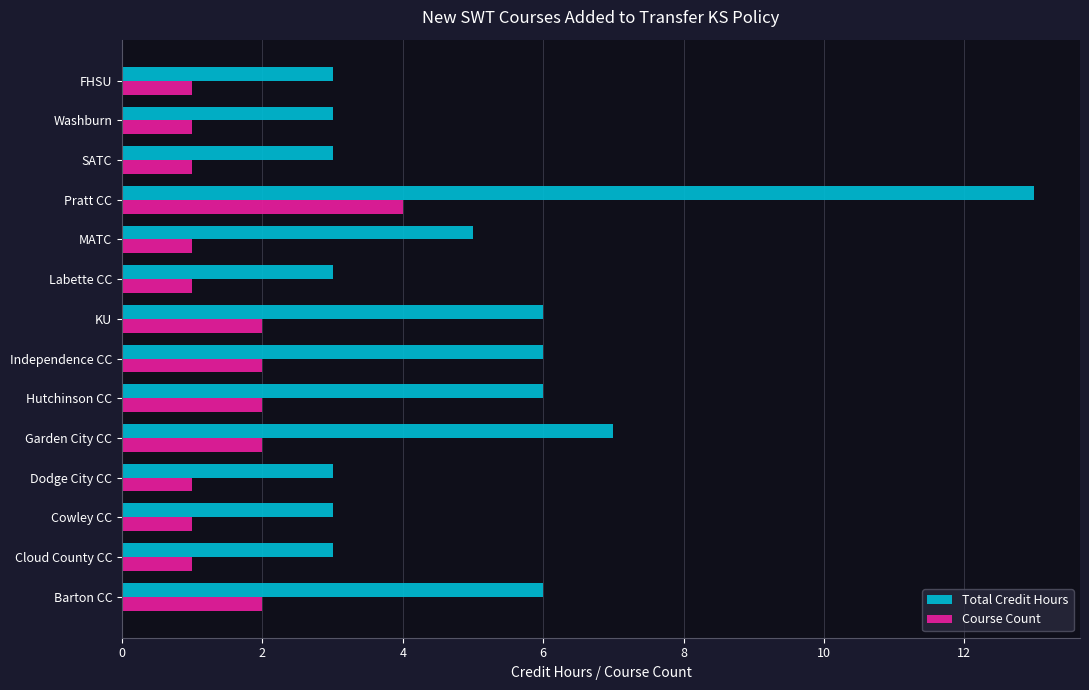

Which series has the widest spread of values?

Total Credit Hours